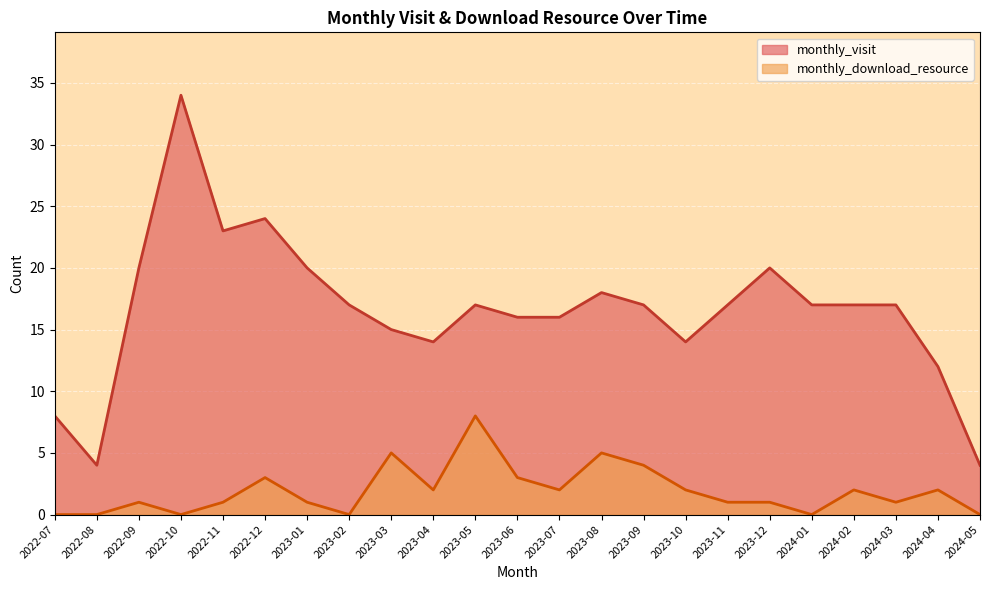

What is the greatest value displayed?

34